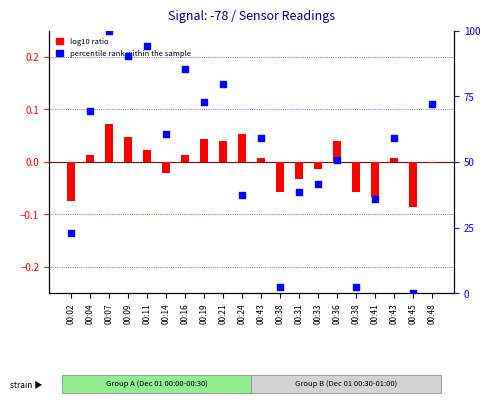

Between 00:21 and 00:43, which is larger?

00:21